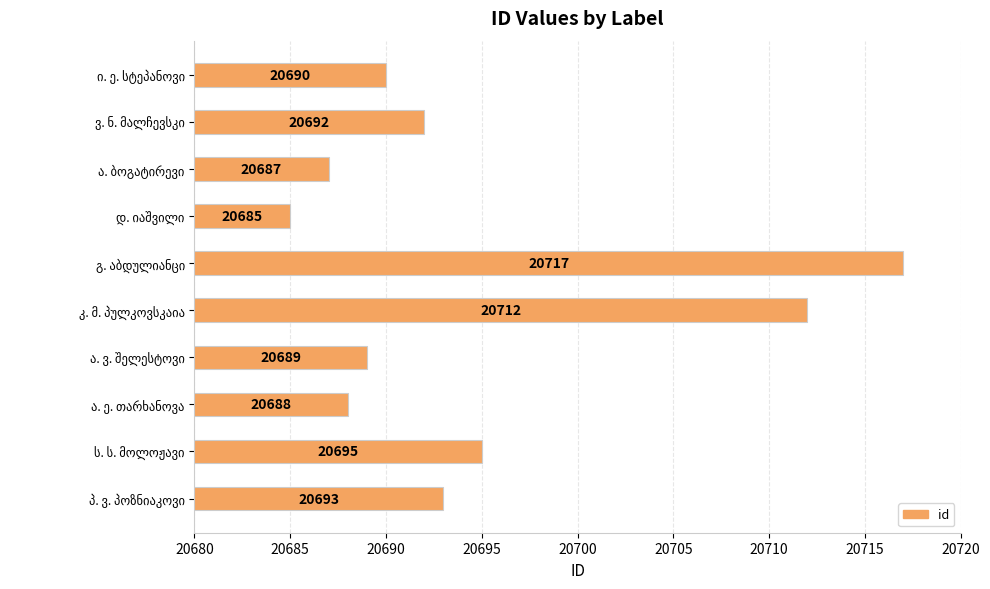

What is the maximum value shown in the chart?

20717